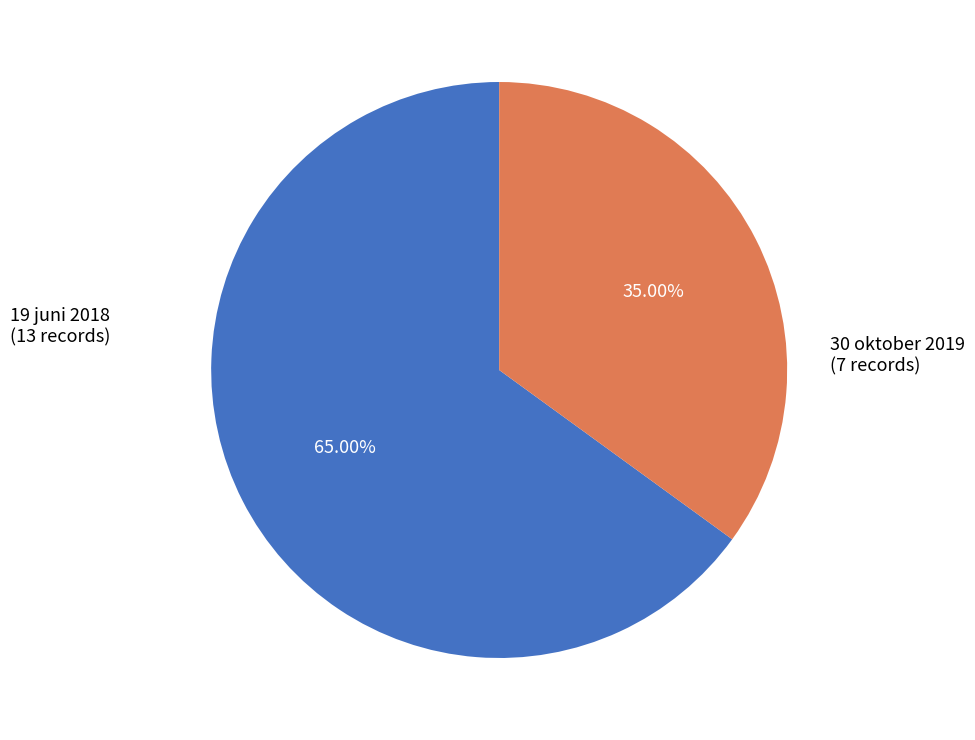

Which slice is the smallest?

30 oktober 2019